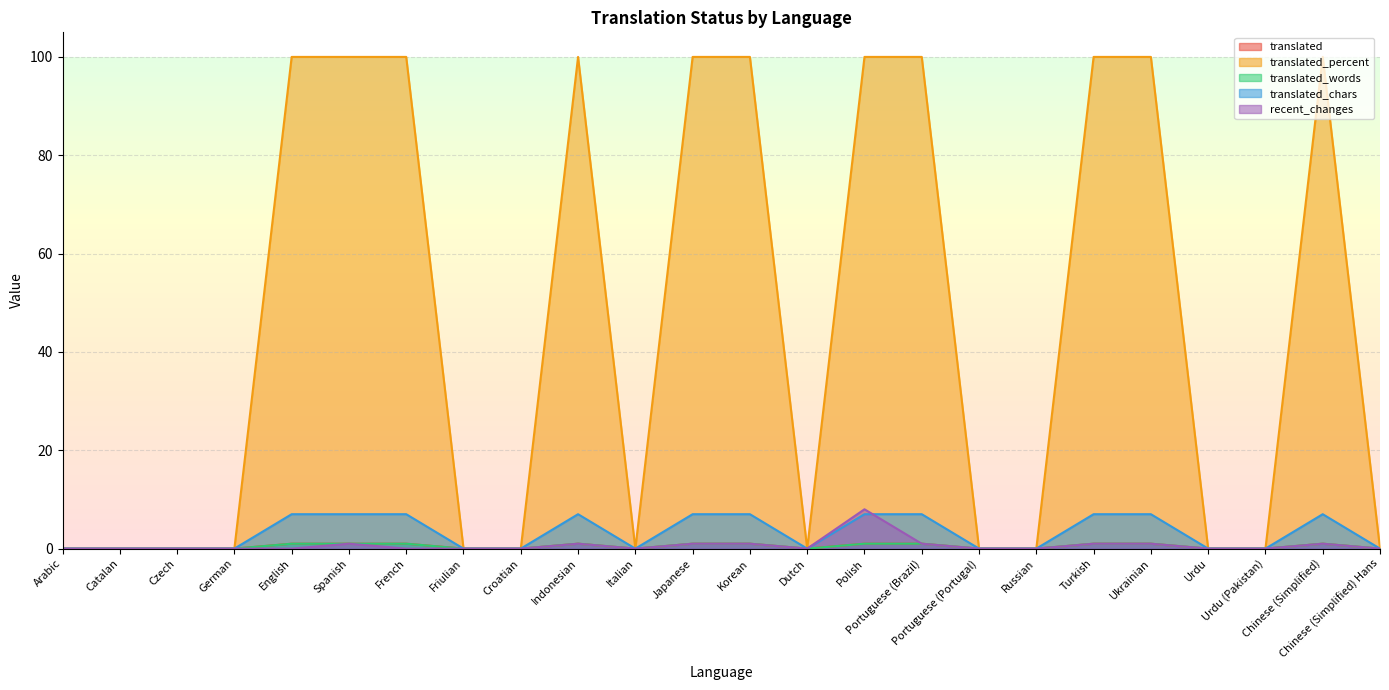

Does the chart display data point markers on the line(s)?

No